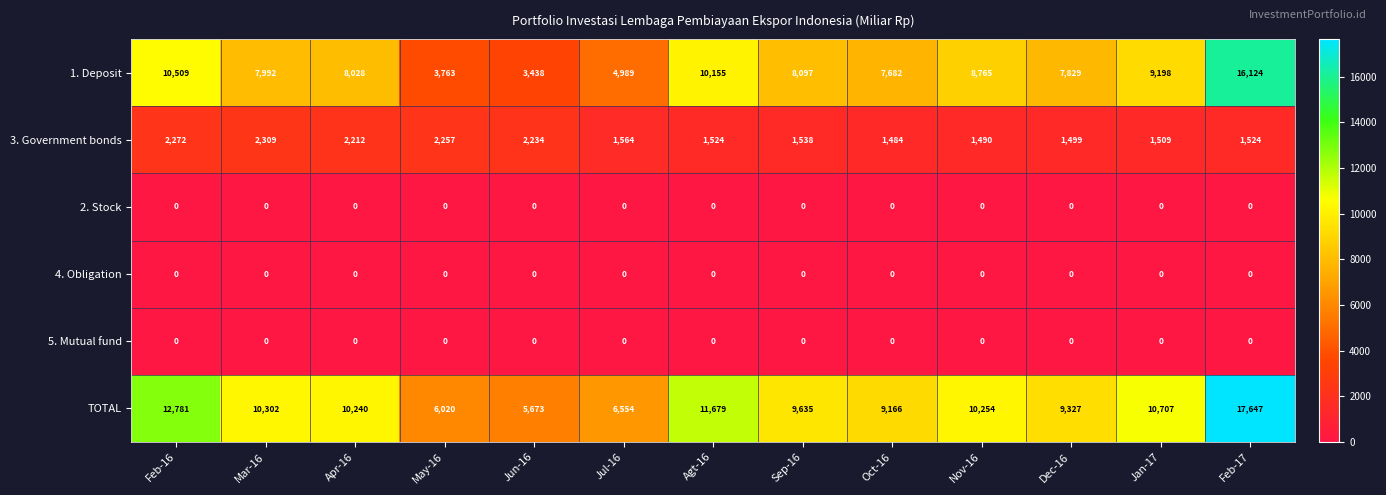

The 1. Deposit series shows 3763 at May-16. True or false?

True